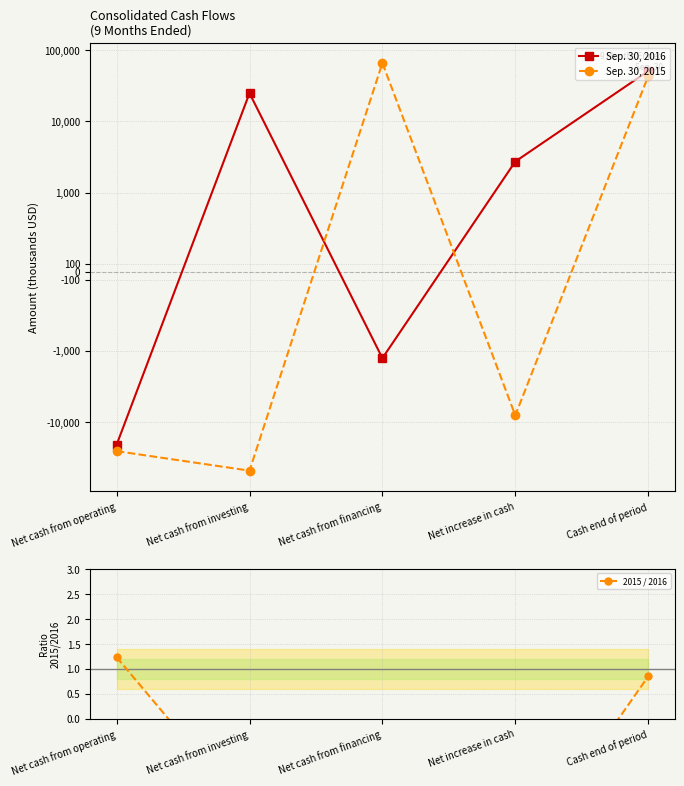

Does the chart have visible grid lines?

Yes